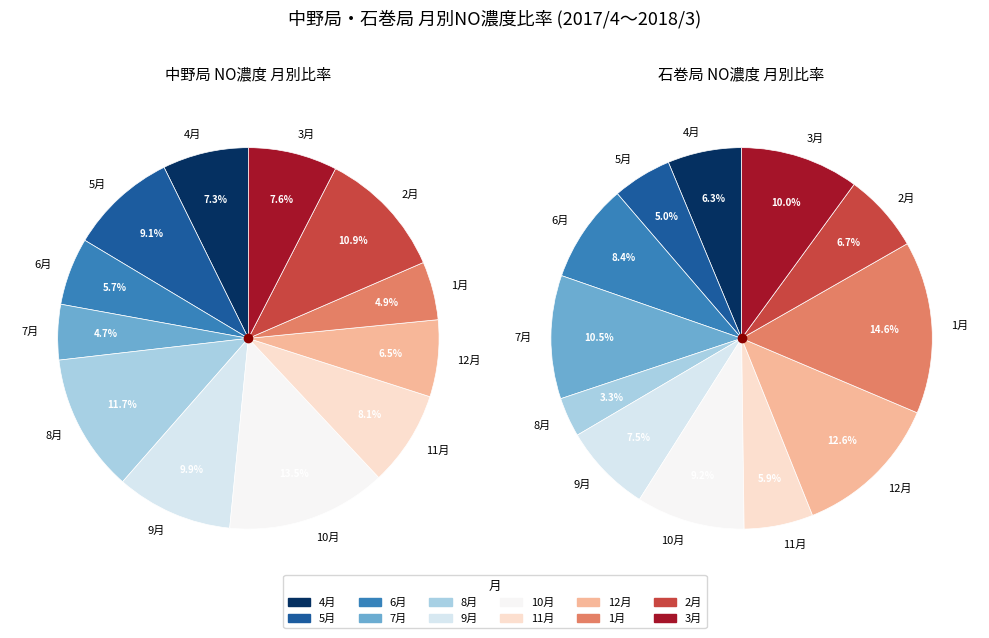

What percentage is NOT represented by 5月?

90.9%